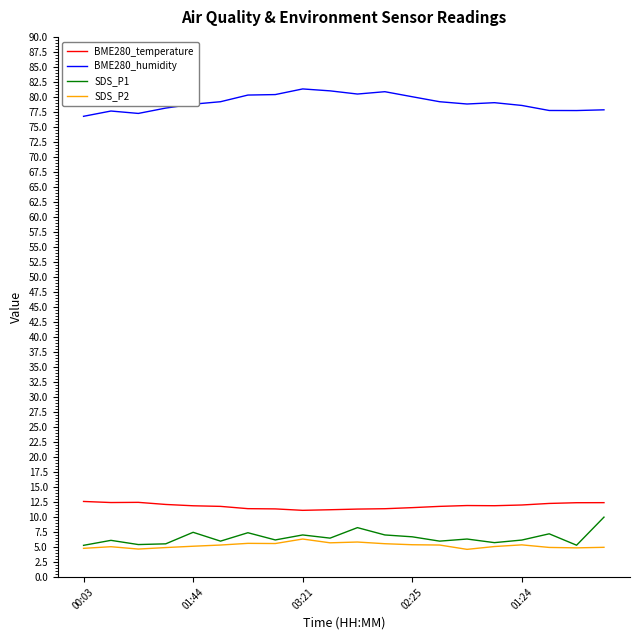

Which series has the largest total across all categories?

BME280_humidity